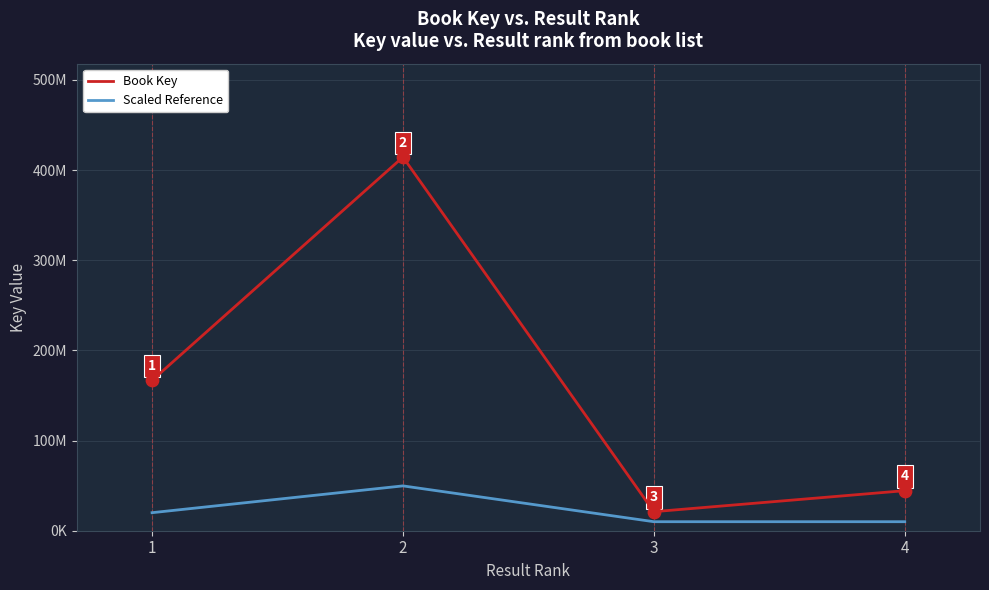

What are all the series names shown in the legend?

Book Key, Scaled Reference